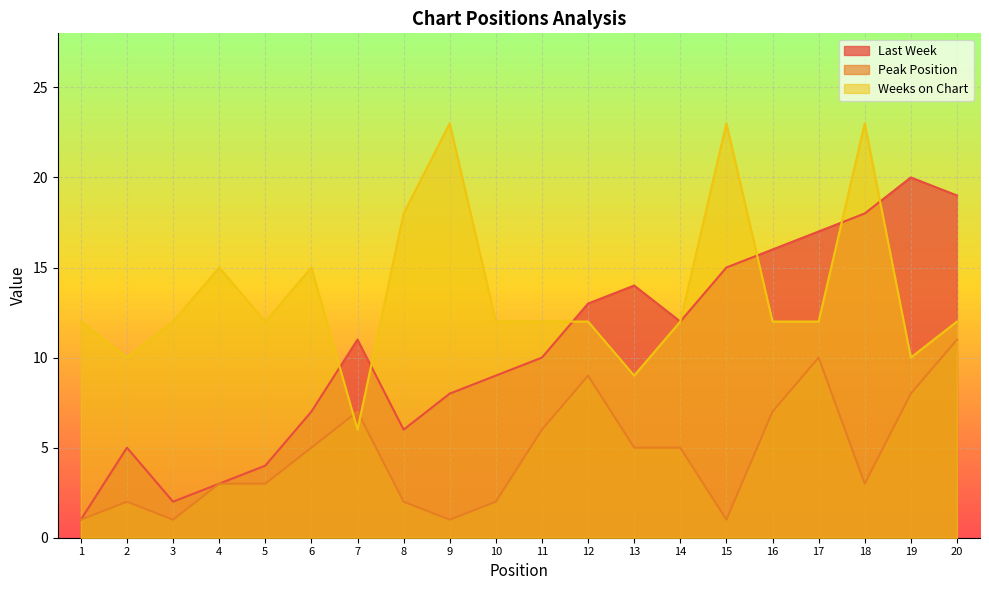

Between 5 and 14, which series saw the biggest shift?

Last Week